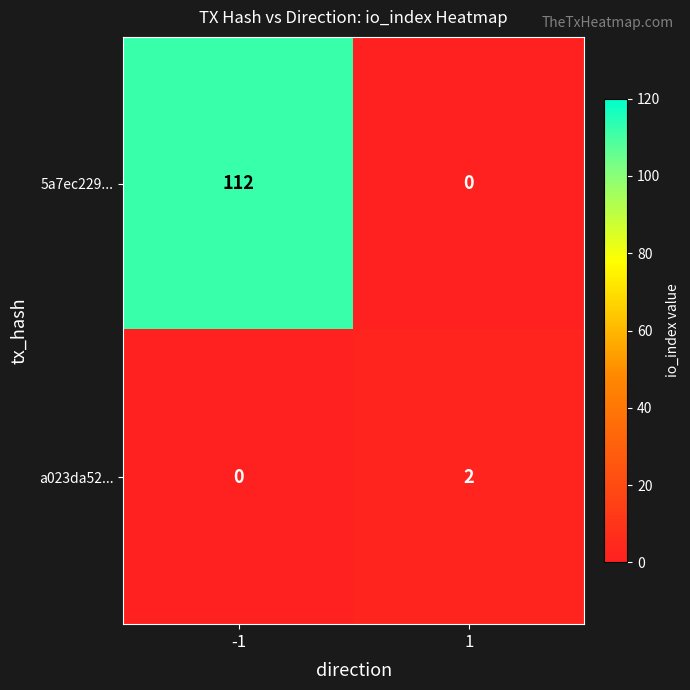

List the series in order of their peak value, highest first.

5a7ec229..., a023da52...